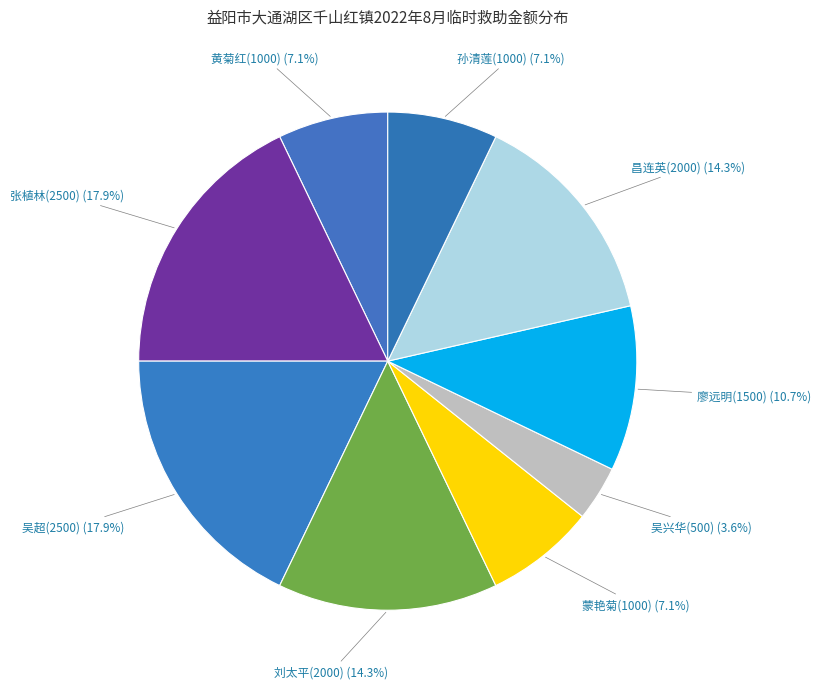

To the nearest percent, what is the difference between the largest and smallest slice percentages?

14%